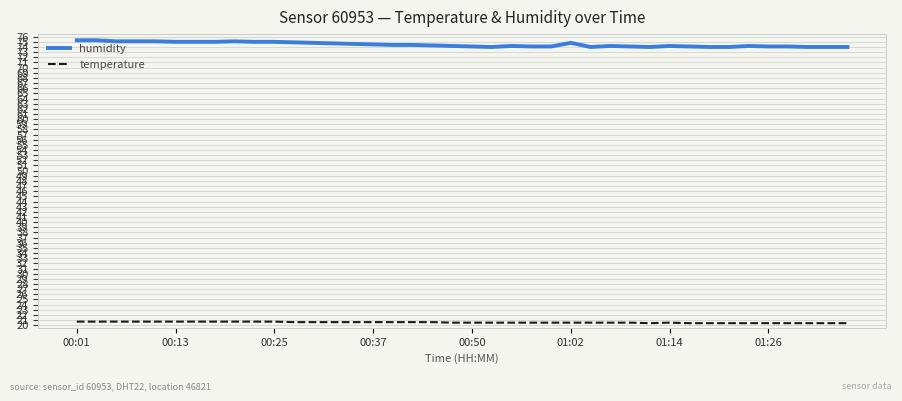

True or false: humidity has more than 1 interior local peaks.

True